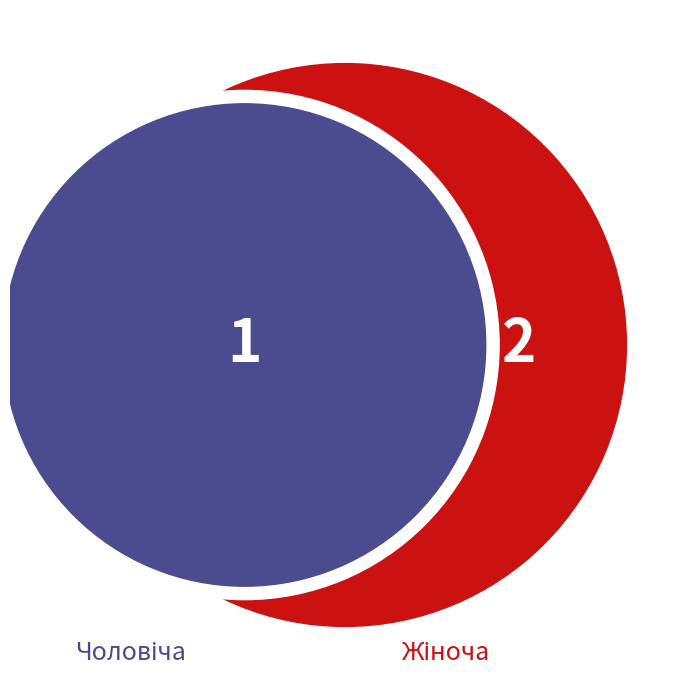

Is Чоловіча the majority of the pie?

No